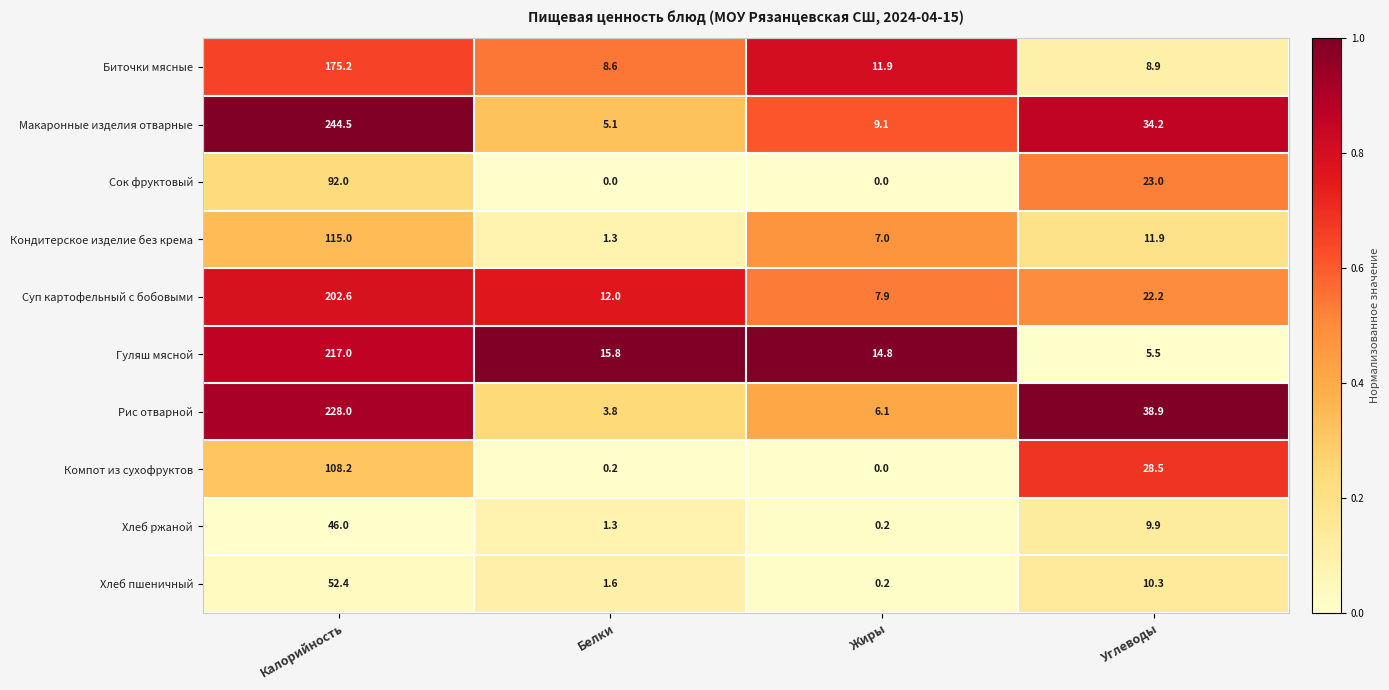

Which series changed the most between Калорийность and Жиры?

Макаронные изделия отварные